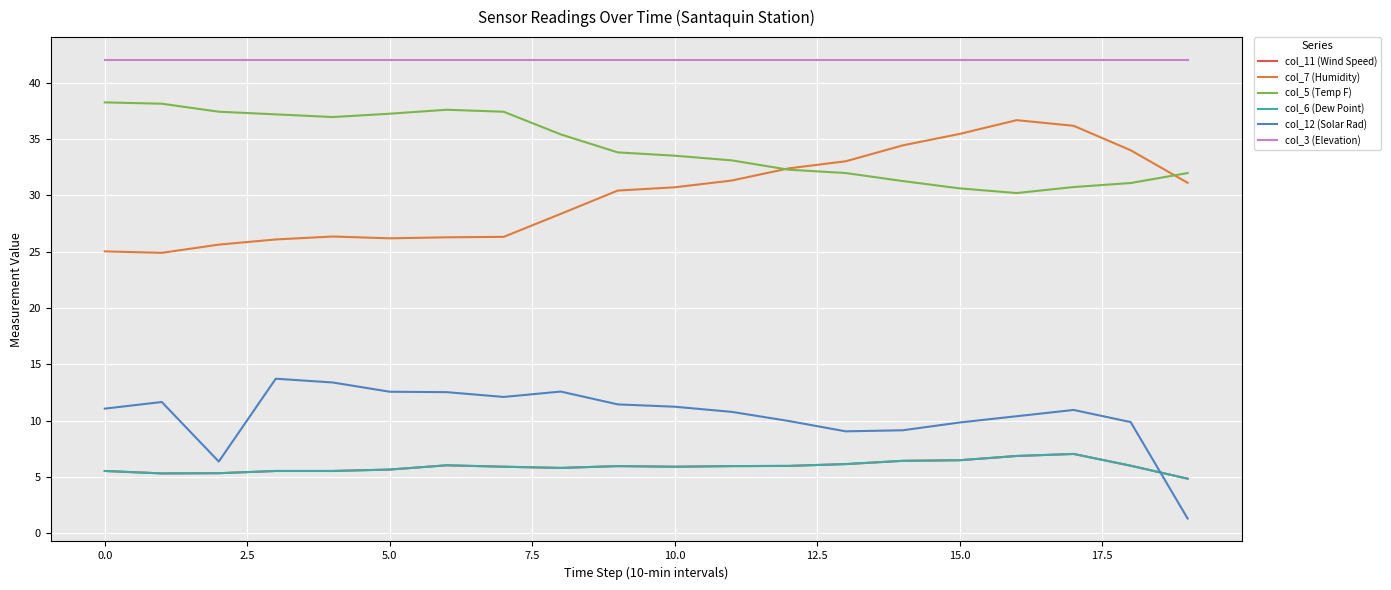

Does the chart display data point markers on the line(s)?

No